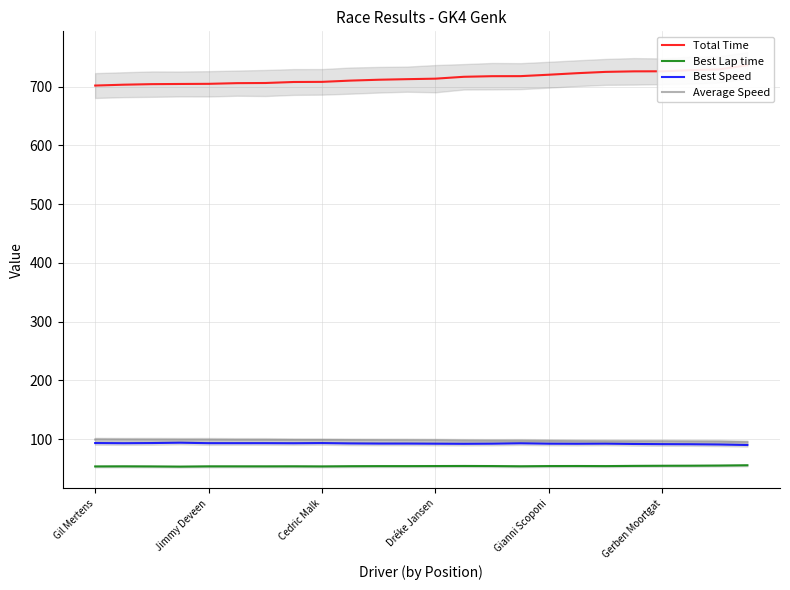

Is this an area chart (filled region under the line)?

No